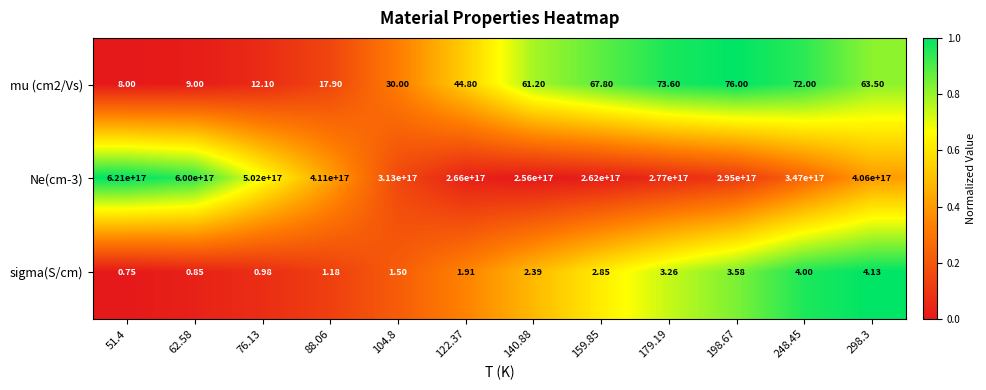

Is the value of Ne(cm-3) at 104.8 greater than the value of sigma(S/cm) at 104.8?

Yes